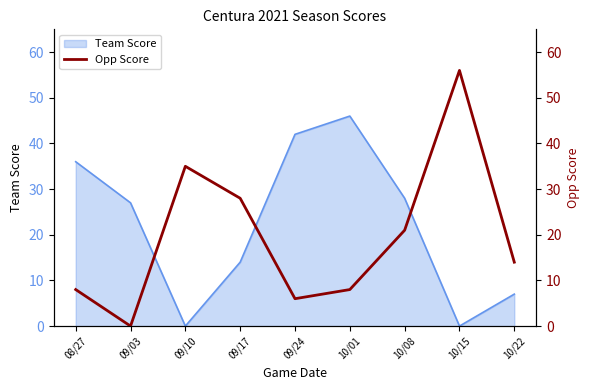

At which label does Team Score reach its peak?

10/01